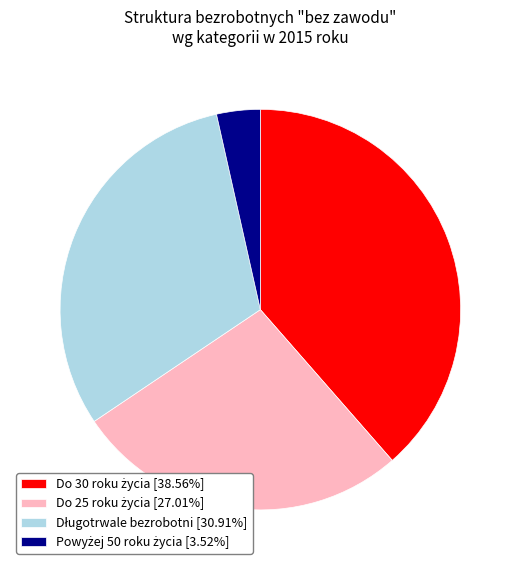

Is there a majority slice in this chart?

No